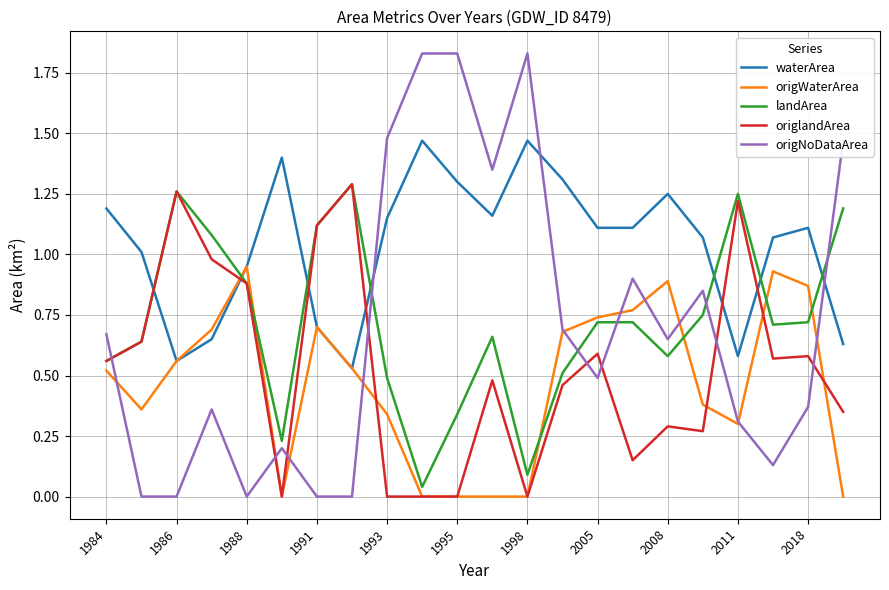

Which series ends up on top after the final intersection of waterArea and origlandArea?

waterArea